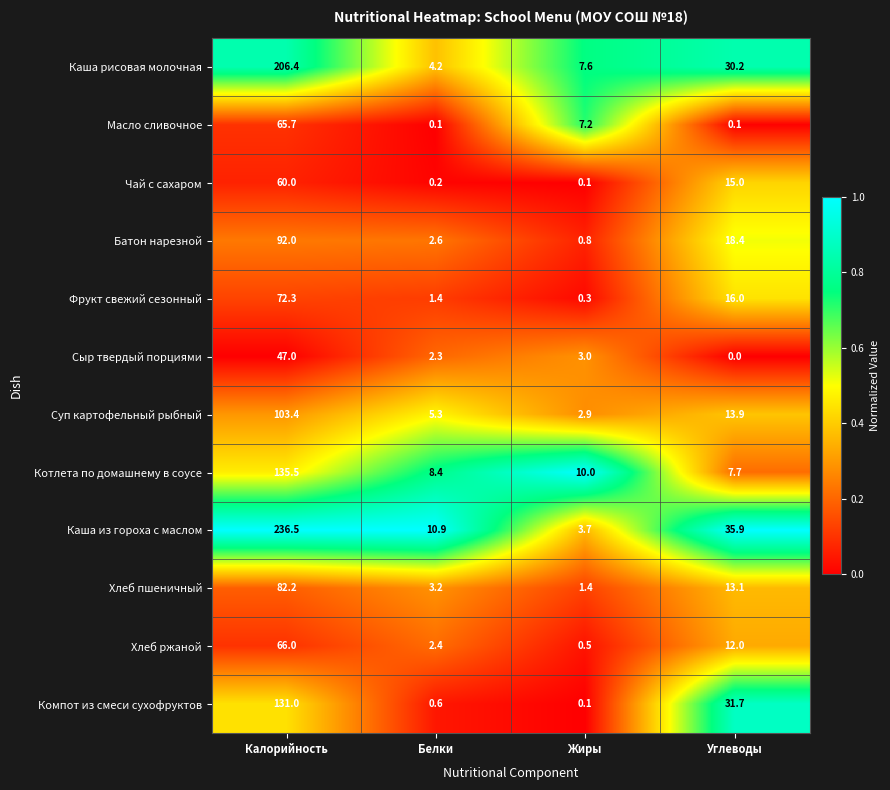

What is the difference between the Каша рисовая молочная values at Углеводы and Жиры?

22.6